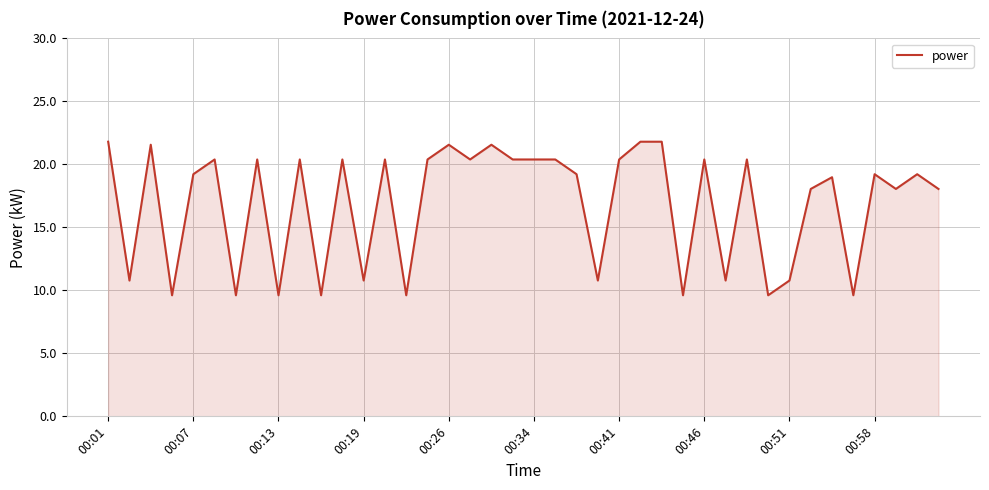

What is the smallest value displayed?

9.6